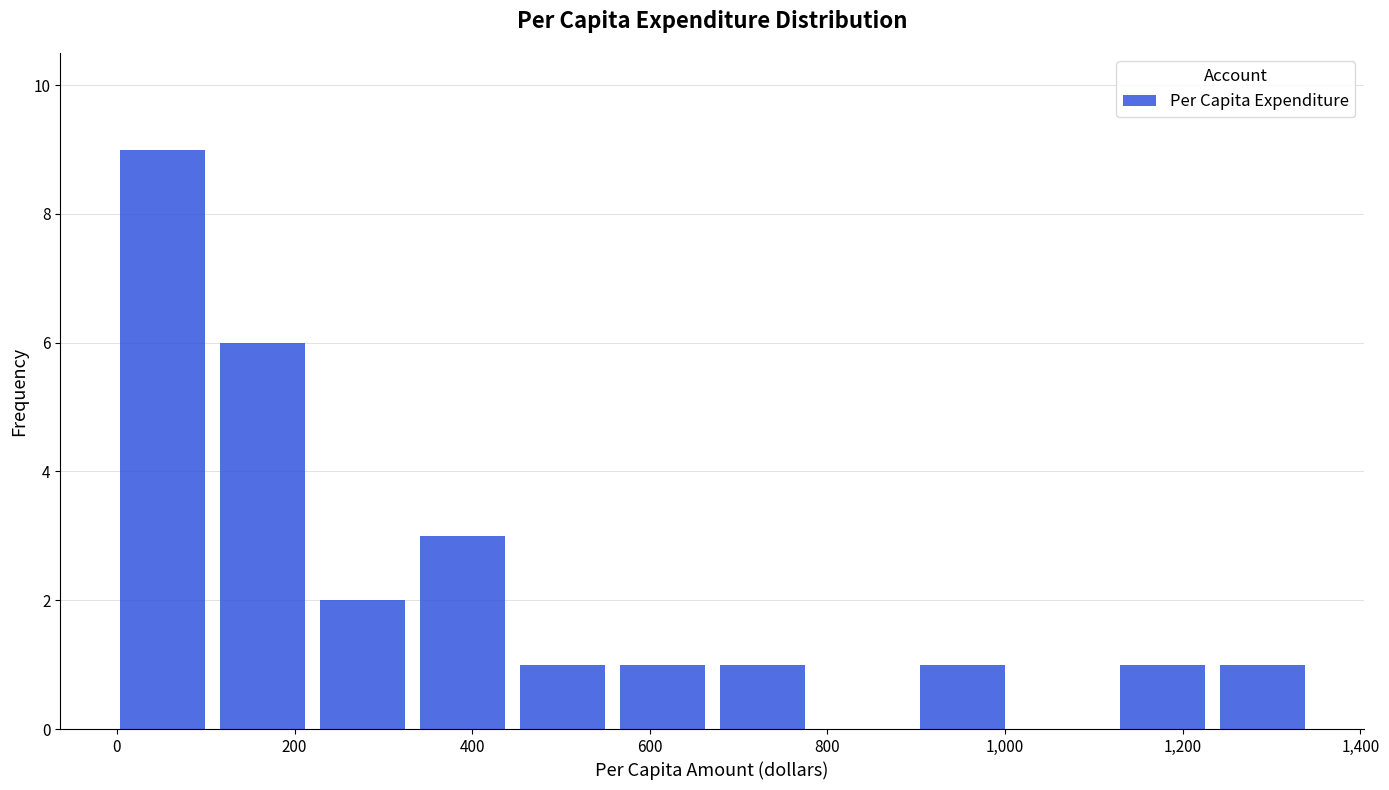

Reading left to right, transcribe this chart: for each bar, give the range it covers on the x-axis and its height. Neither the bar edges nor the heights are printed on the chart, so give them approximately, as read against the axes.

0 to 120: 9
120 to 220: 6
220 to 340: 2
340 to 460: 3
460 to 560: 1
560 to 680: 1
680 to 800: 1
800 to 900: 0
900 to 1020: 1
1020 to 1120: 0
1120 to 1240: 1
1240 to 1360: 1